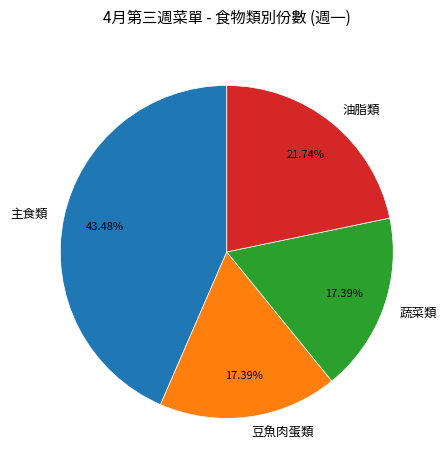

To the nearest percent, what portion does 主食類 represent?

43%